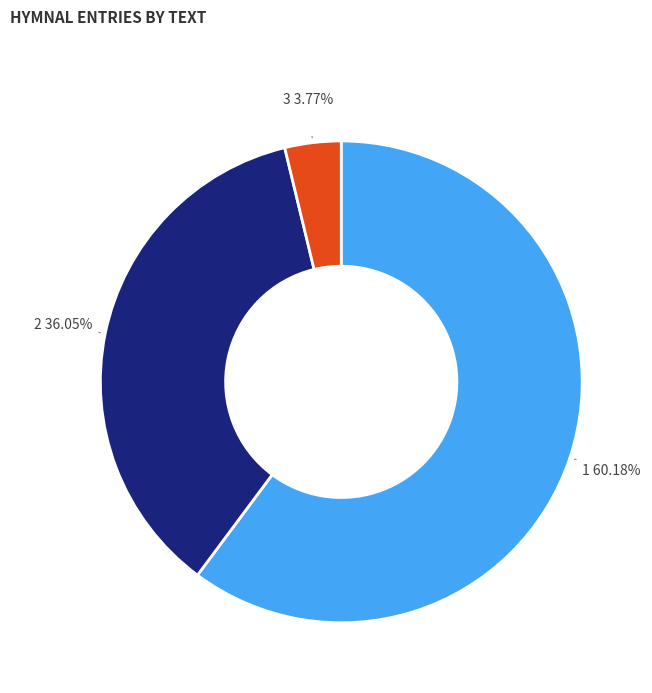

Does any single category account for the majority?

Yes